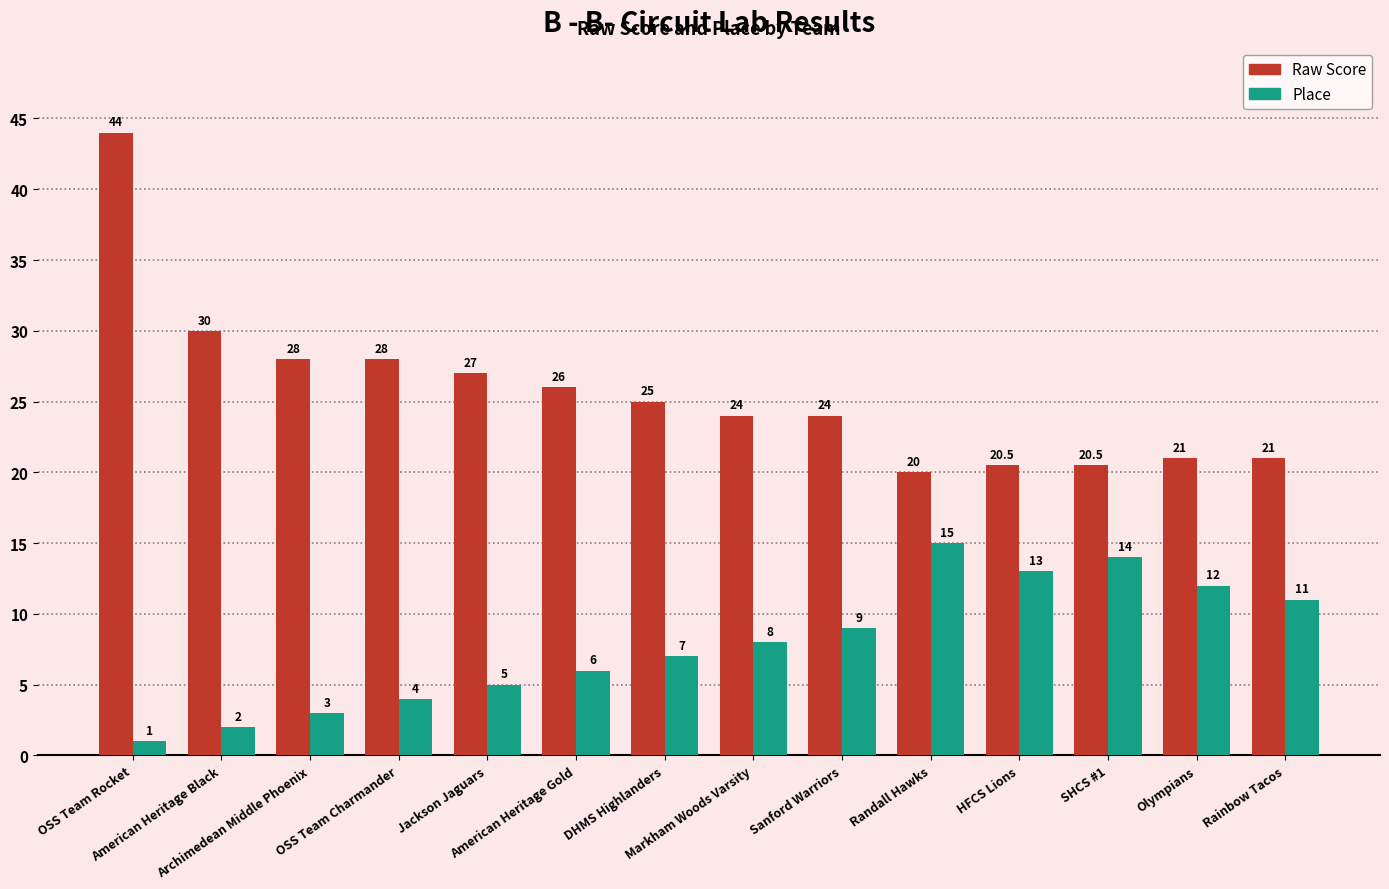

List the series in order of their peak value, highest first.

Raw Score, Place